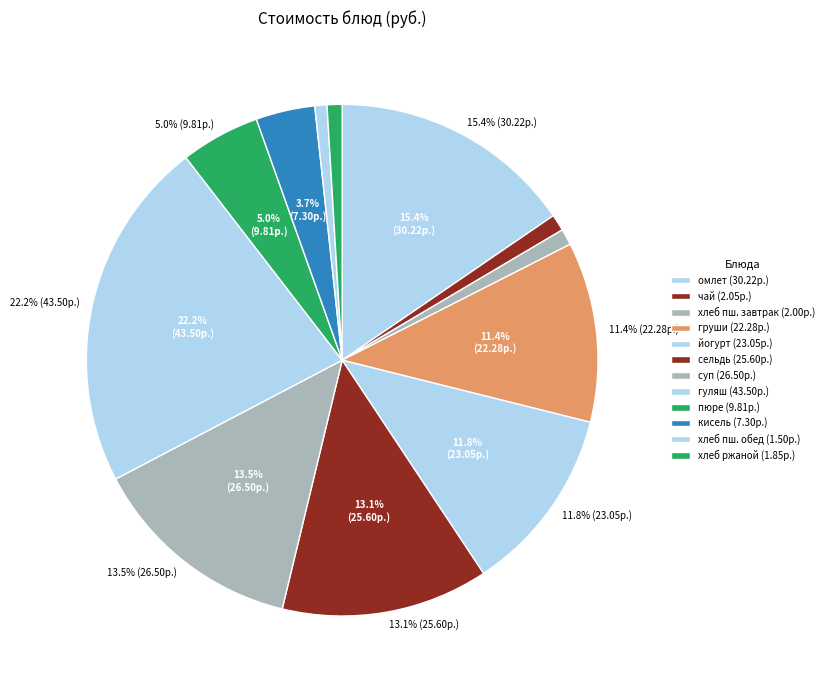

To the nearest percent, what is the difference between the largest and smallest slice percentages?

21%